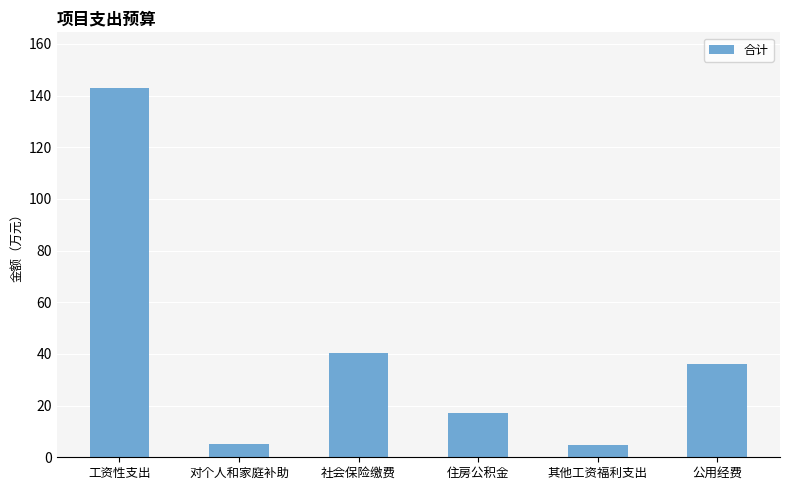

What is the average value?

41.1